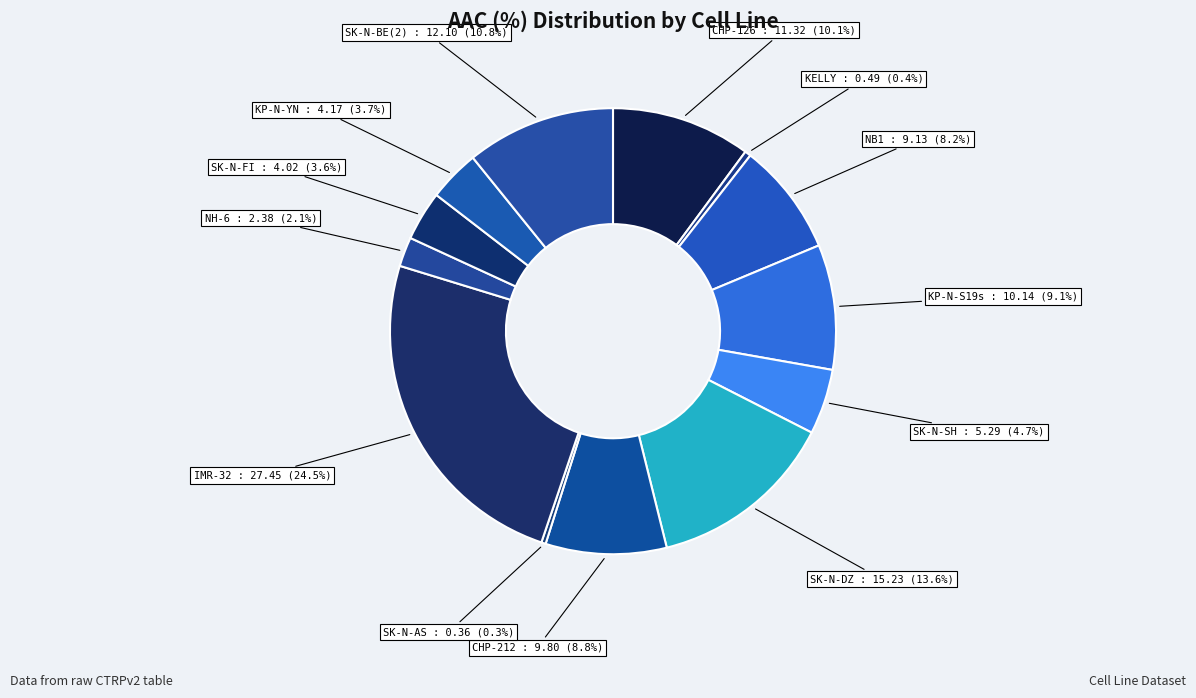

Rank the categories by value from highest to lowest.

IMR-32, SK-N-DZ, SK-N-BE(2), CHP-126, KP-N-S19s, CHP-212, NB1, SK-N-SH, KP-N-YN, SK-N-FI, NH-6, KELLY, SK-N-AS